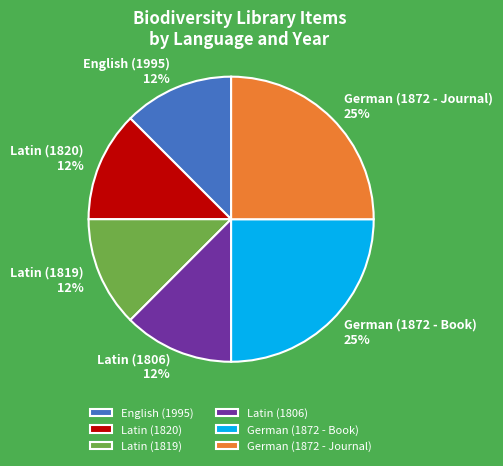

To the nearest percent, what is the average slice percentage?

17%